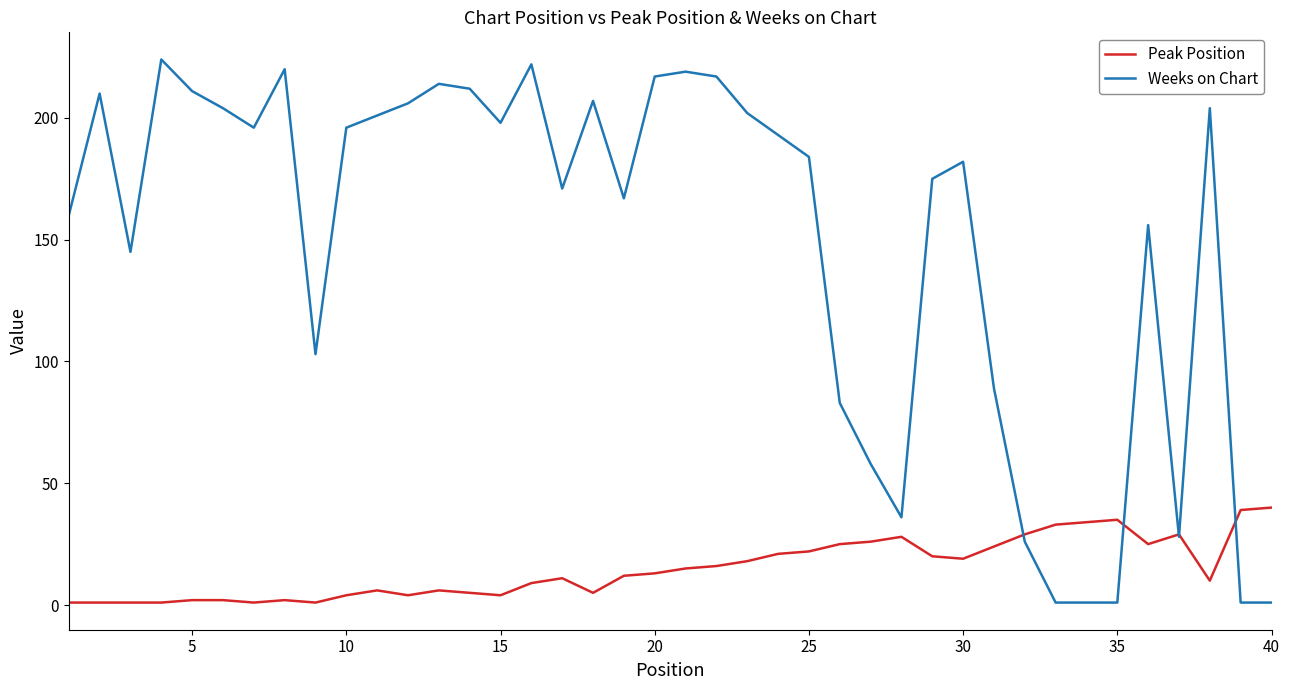

List the series in order of their peak value, highest first.

Weeks on Chart, Peak Position